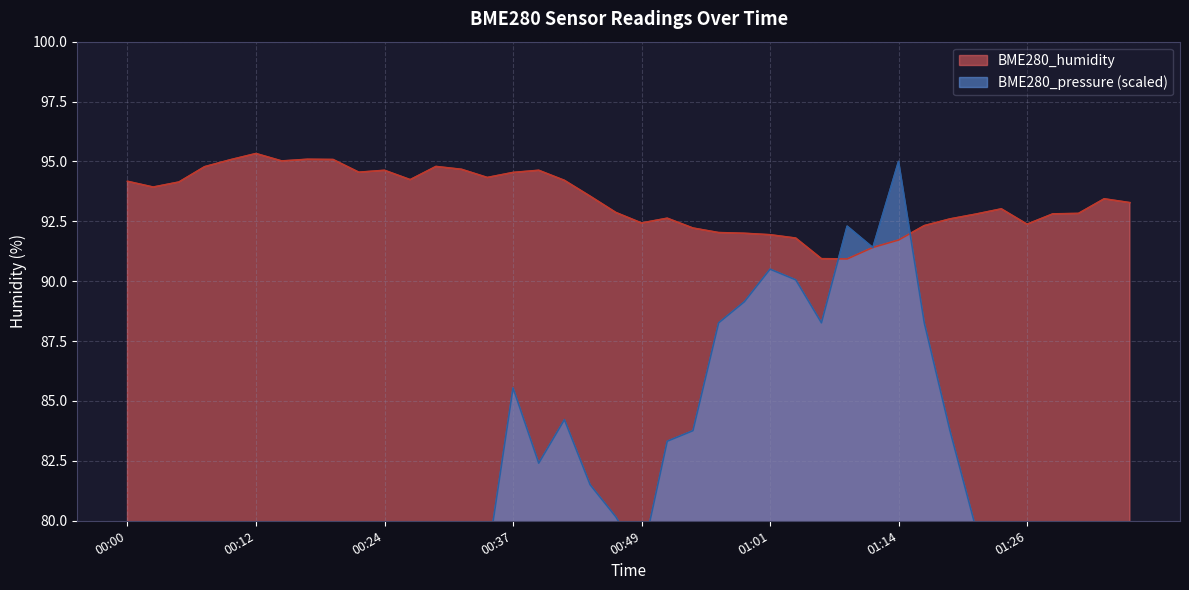

What is the smallest value displayed?

55.0